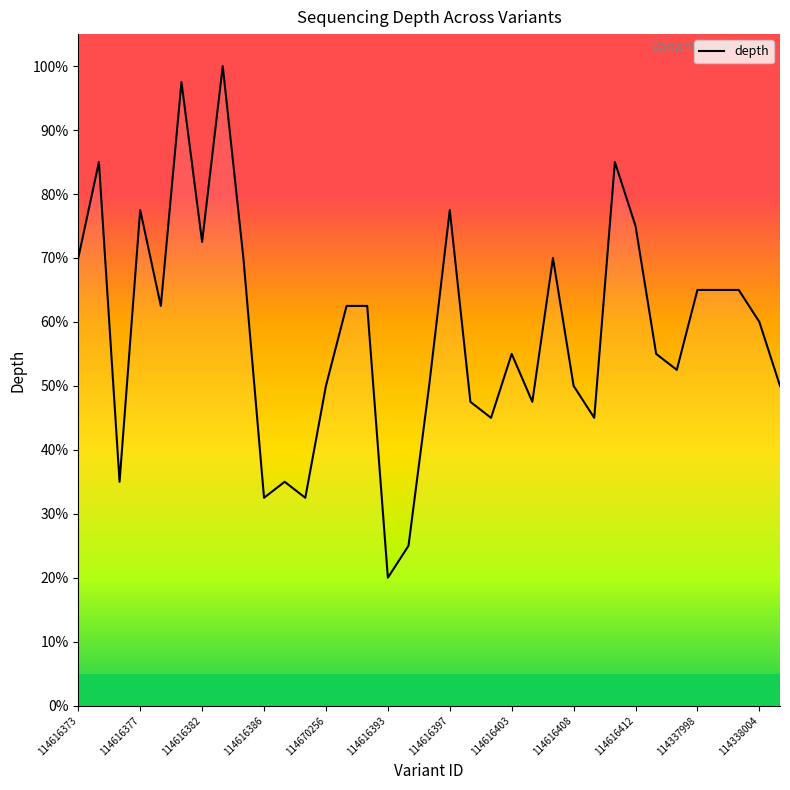

What is the difference between the maximum and minimum values?

80.0